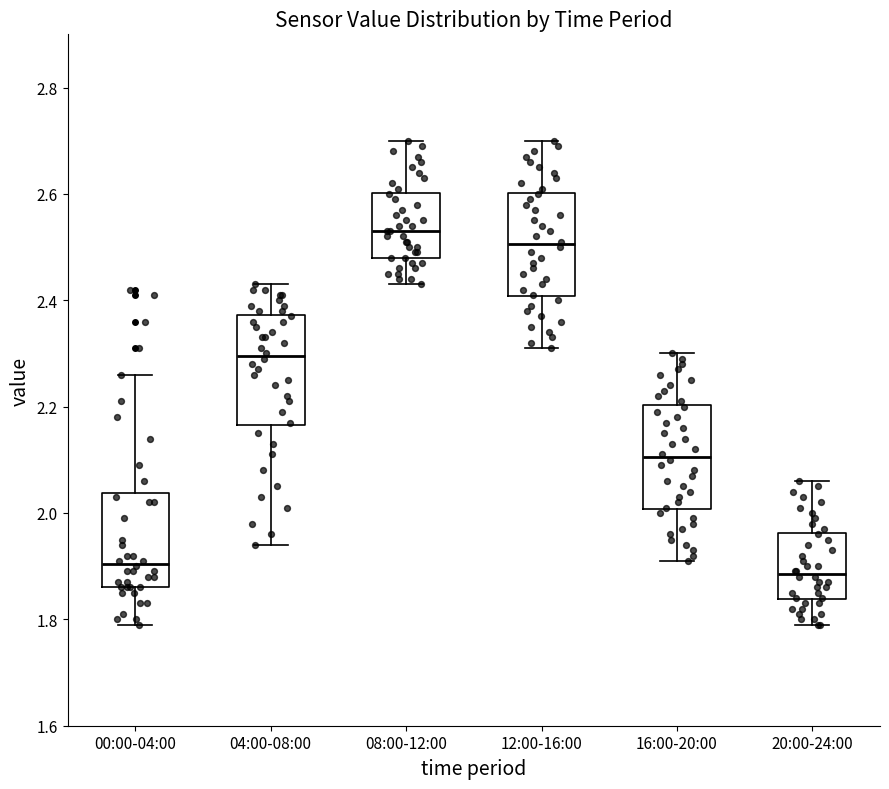

Reading left to right, transcribe this box plot: for each box, give where its median line is, the range the box spans, and where its two whiskers end, as read against the y-axis. The values are not printed on the chart, so give them approximately, as read against the axis.

00:00-04:00: median 1.90, box 1.86 to 2.04, whiskers 1.80 to 2.26
04:00-08:00: median 2.30, box 2.16 to 2.38, whiskers 1.94 to 2.44
08:00-12:00: median 2.54, box 2.48 to 2.60, whiskers 2.44 to 2.70
12:00-16:00: median 2.50, box 2.40 to 2.60, whiskers 2.32 to 2.70
16:00-20:00: median 2.10, box 2.00 to 2.20, whiskers 1.92 to 2.30
20:00-24:00: median 1.88, box 1.84 to 1.96, whiskers 1.80 to 2.06